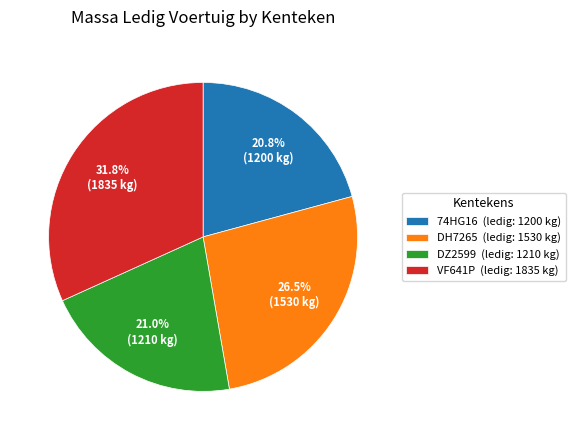

Approximately how many times larger is the value at DZ2599 compared to DH7265?

0.8